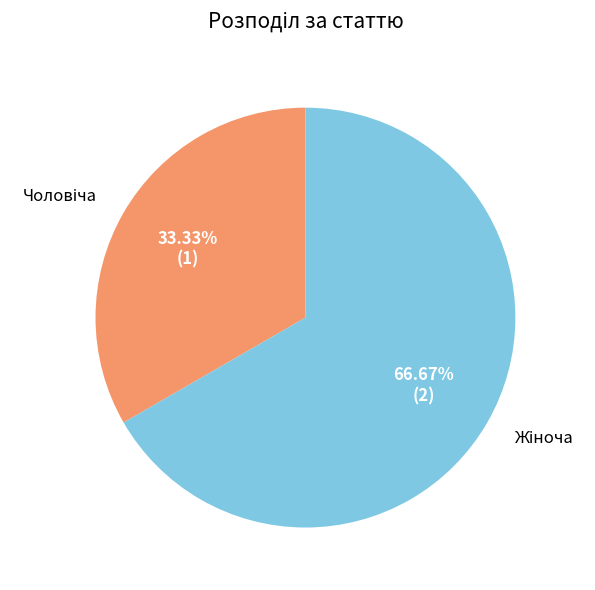

Is there a majority slice in this chart?

Yes